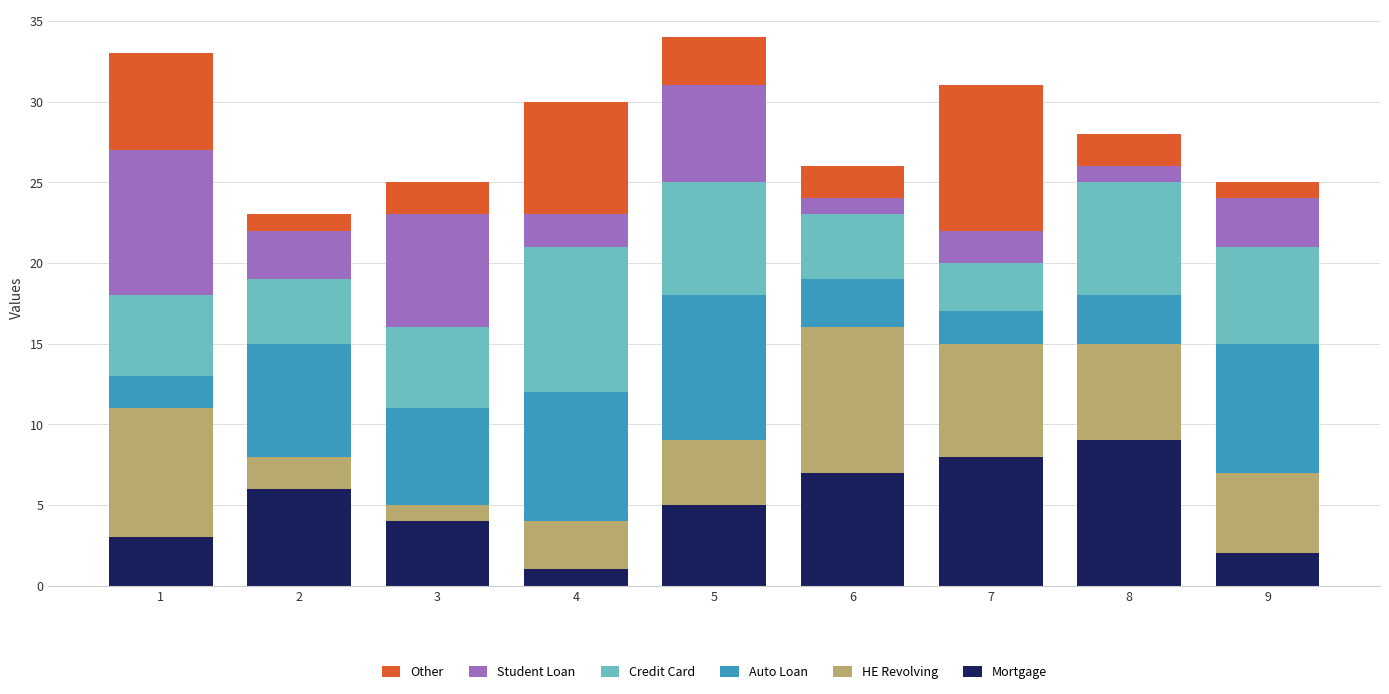

What is the highest value of the Mortgage series?

9